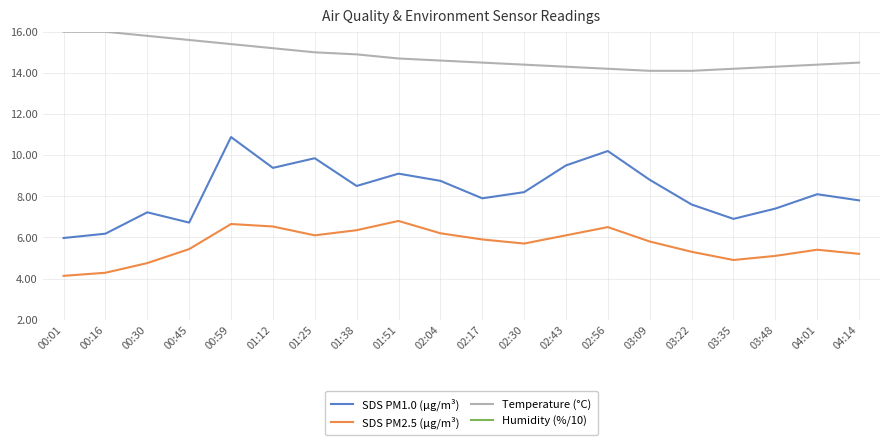

What is the value of the SDS PM2.5 (μg/m³) point at the 17th from the left?

4.9